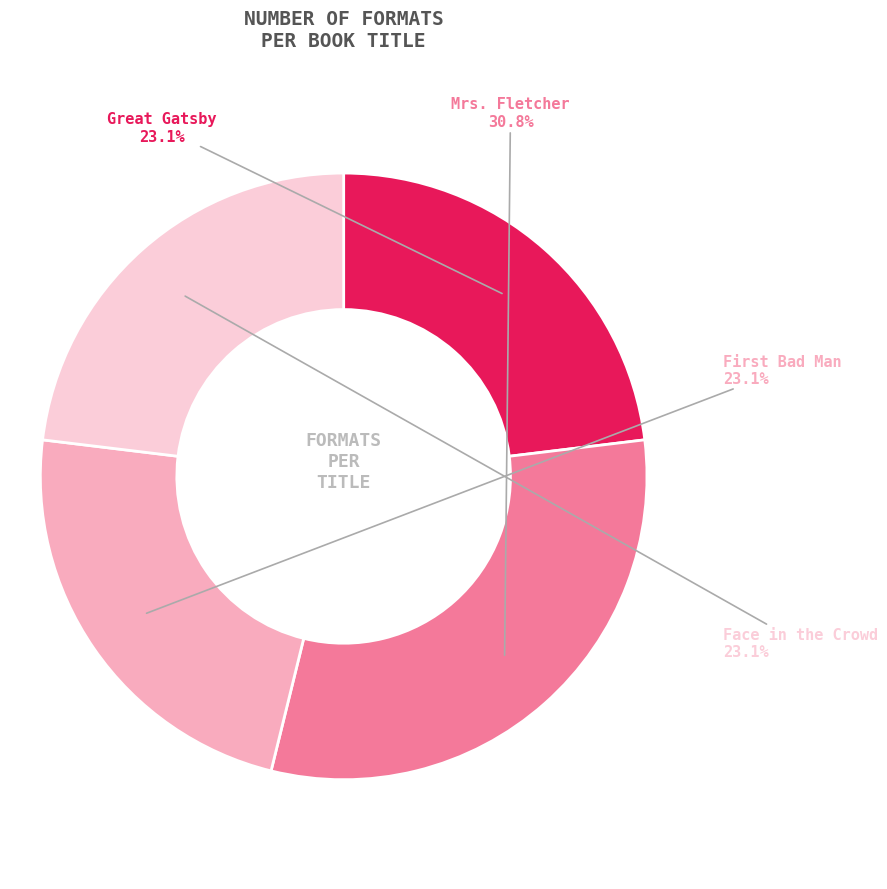

Between Face in the Crowd and Mrs. Fletcher, which is larger?

Mrs. Fletcher